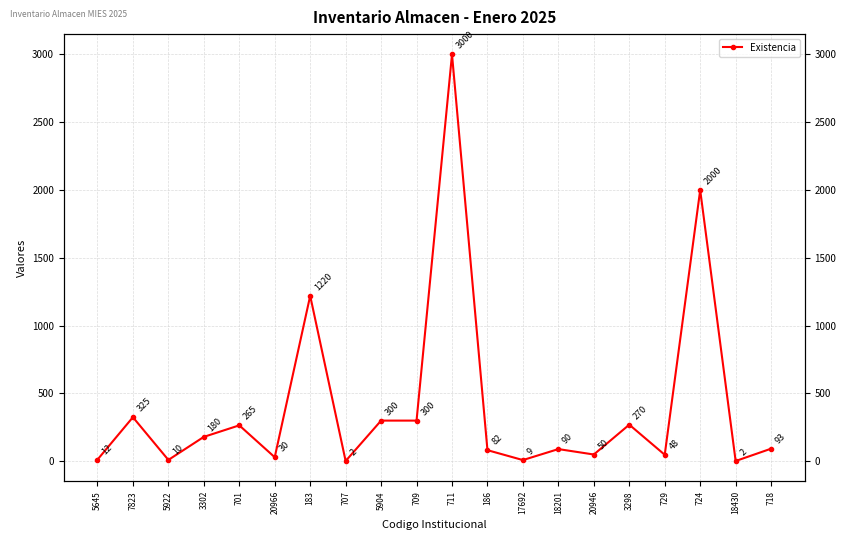

Which label corresponds to the largest value in the chart?

711